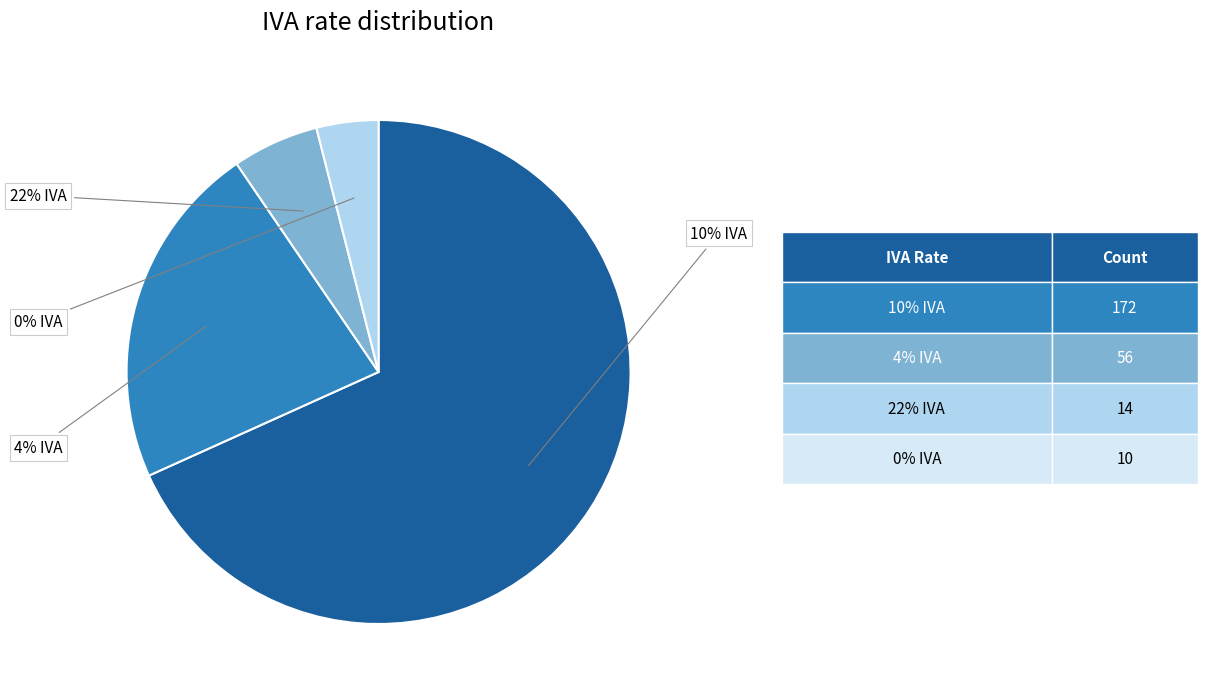

To the nearest percent, what percentage of the pie is 10% IVA?

68%